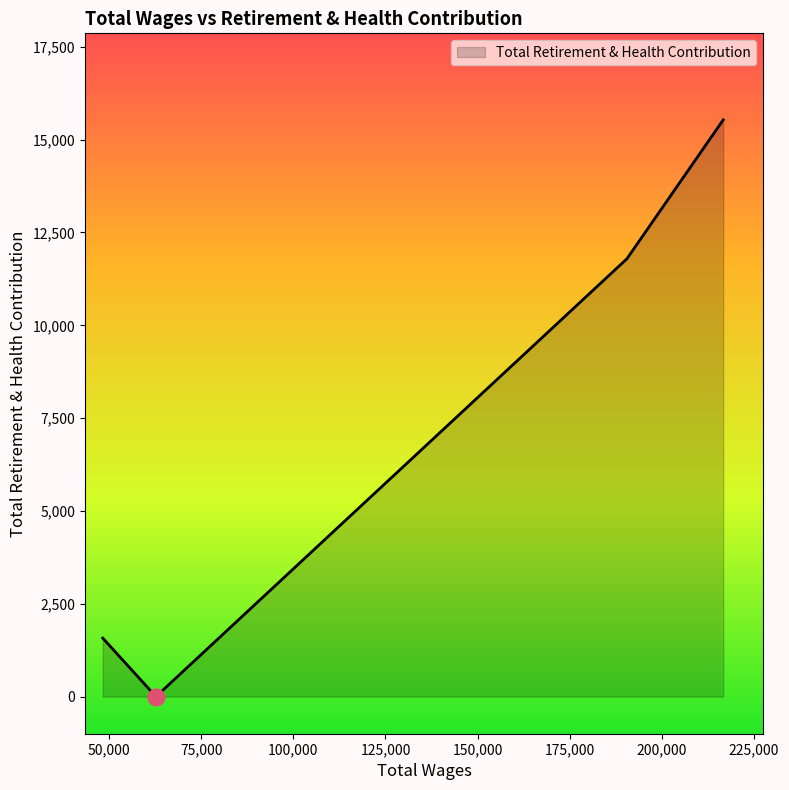

What is the sum of all values?

28904